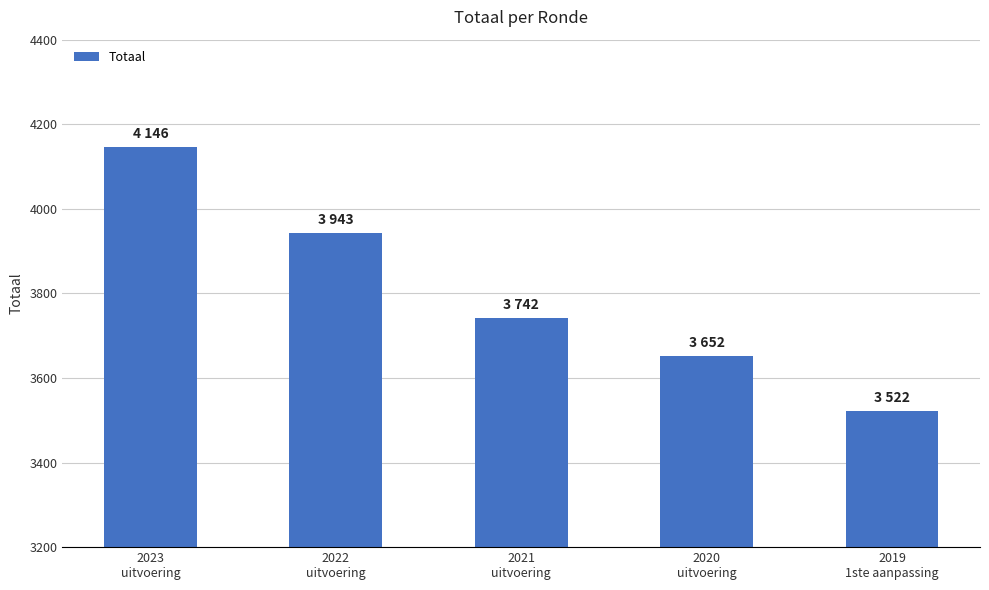

At which label is the value closest to 3834?

2021
uitvoering